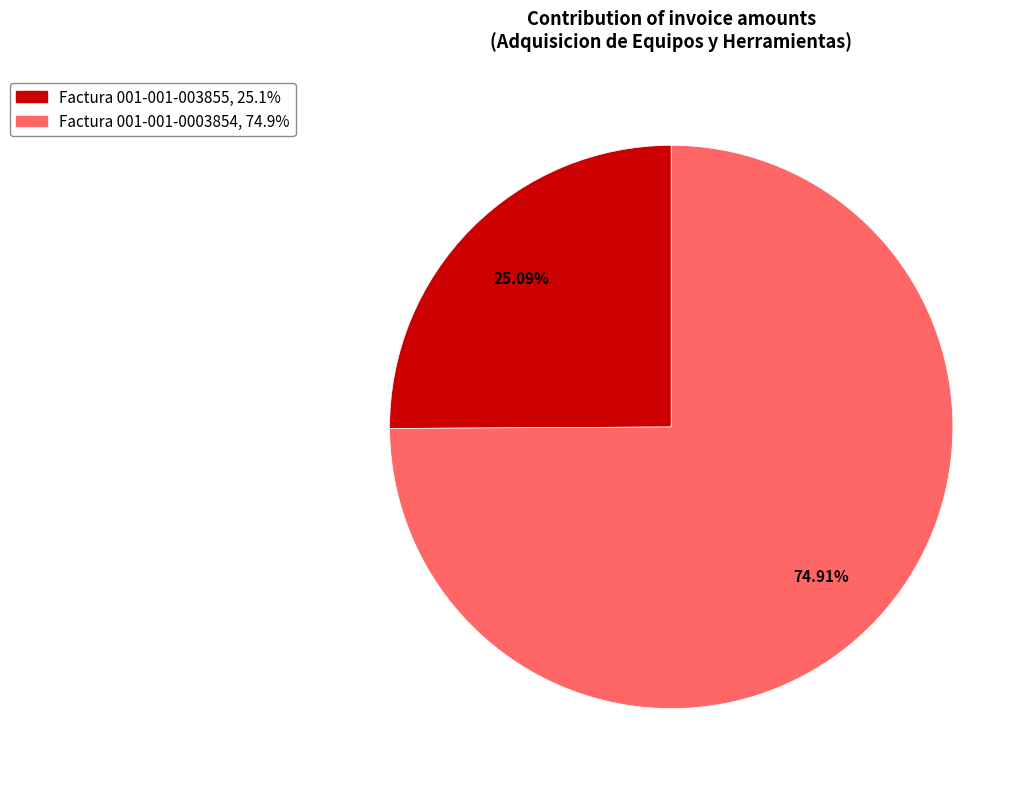

Is Factura 001-001-003855 the majority of the pie?

No